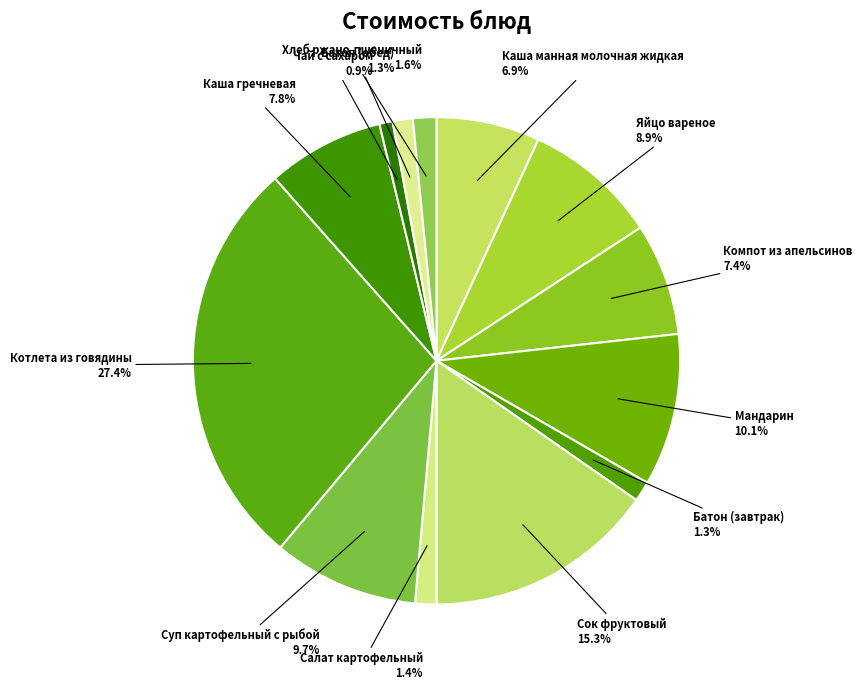

To the nearest percent, what portion does Каша гречневая represent?

8%